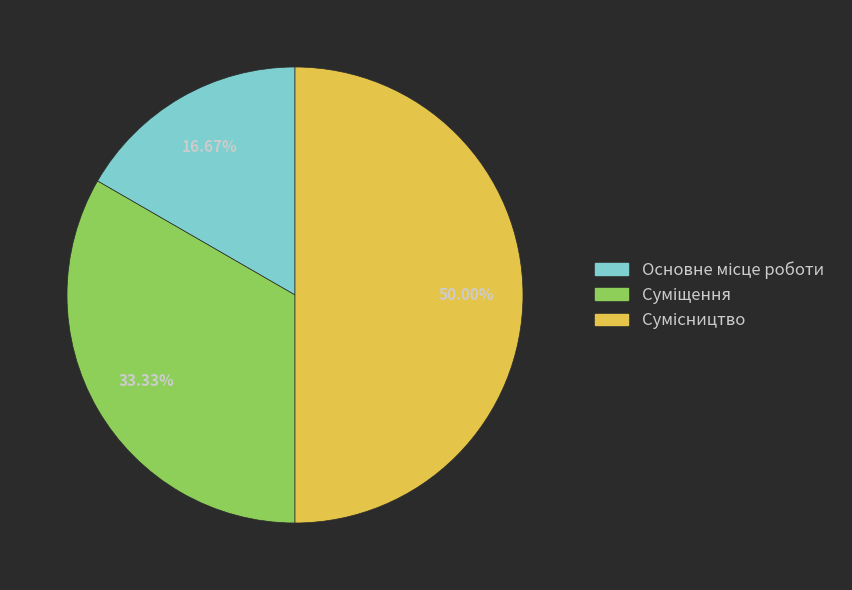

Count the number of slices in the pie.

3